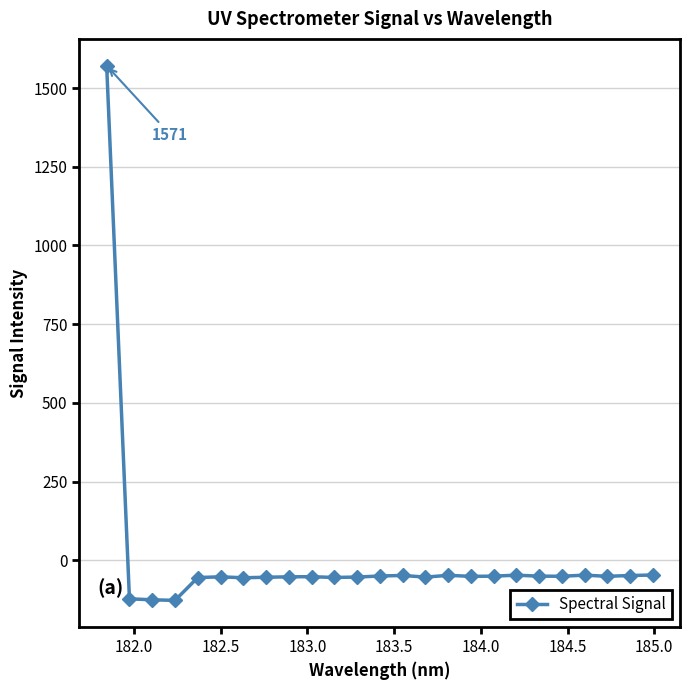

What is the value of the 10th point from the left?

-52.1